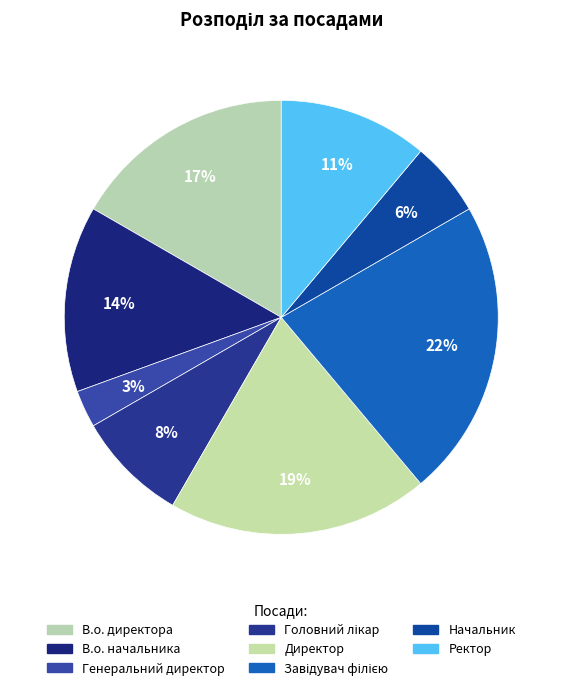

Is Генеральний директор the majority of the pie?

No